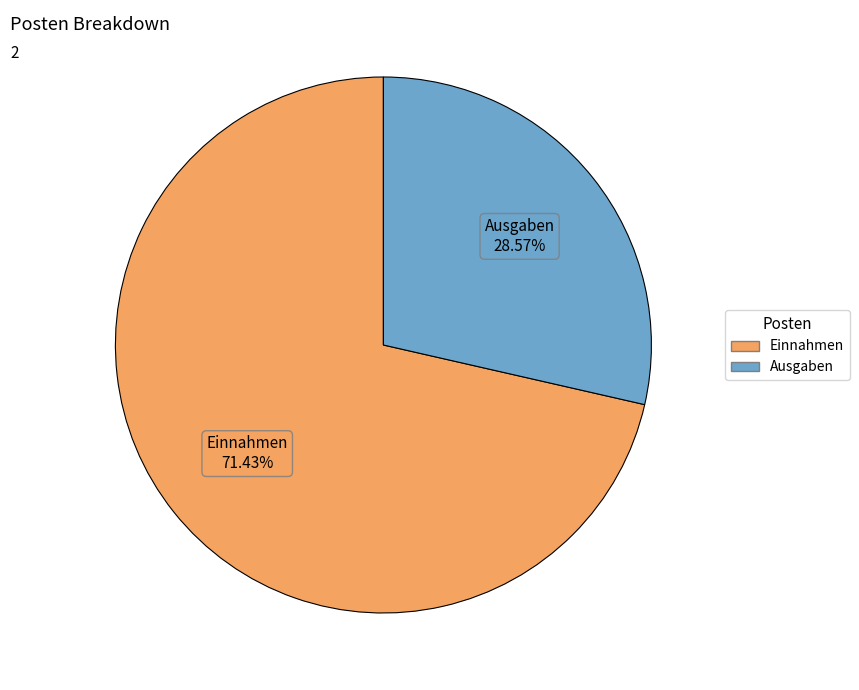

To the nearest percent, what is the difference between the Ausgaben and Einnahmen slice percentages?

43%